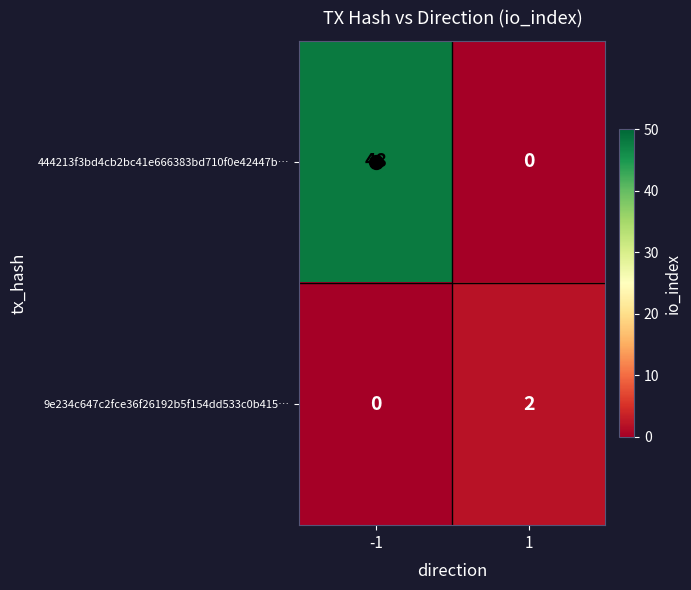

Which series has the widest spread of values?

444213f3bd4cb2bc41e666383bd710f0e42447b…